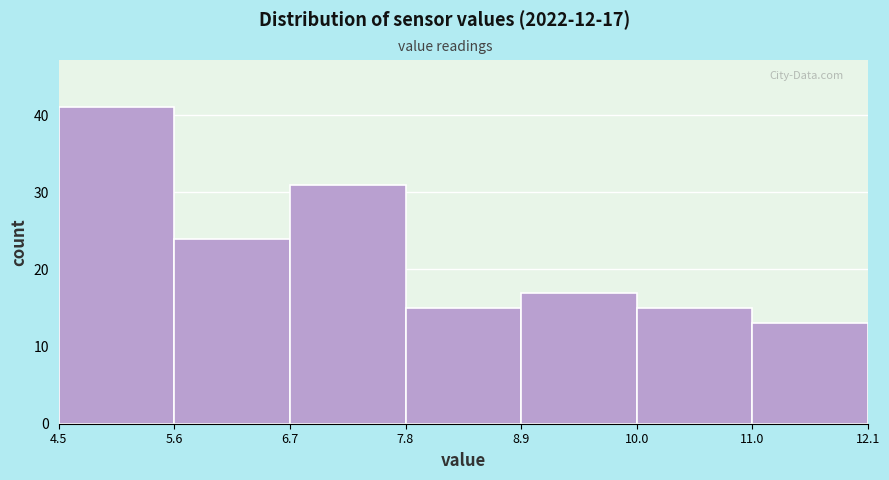

Which range on the x-axis has the tallest bar?

4.5 to 5.6